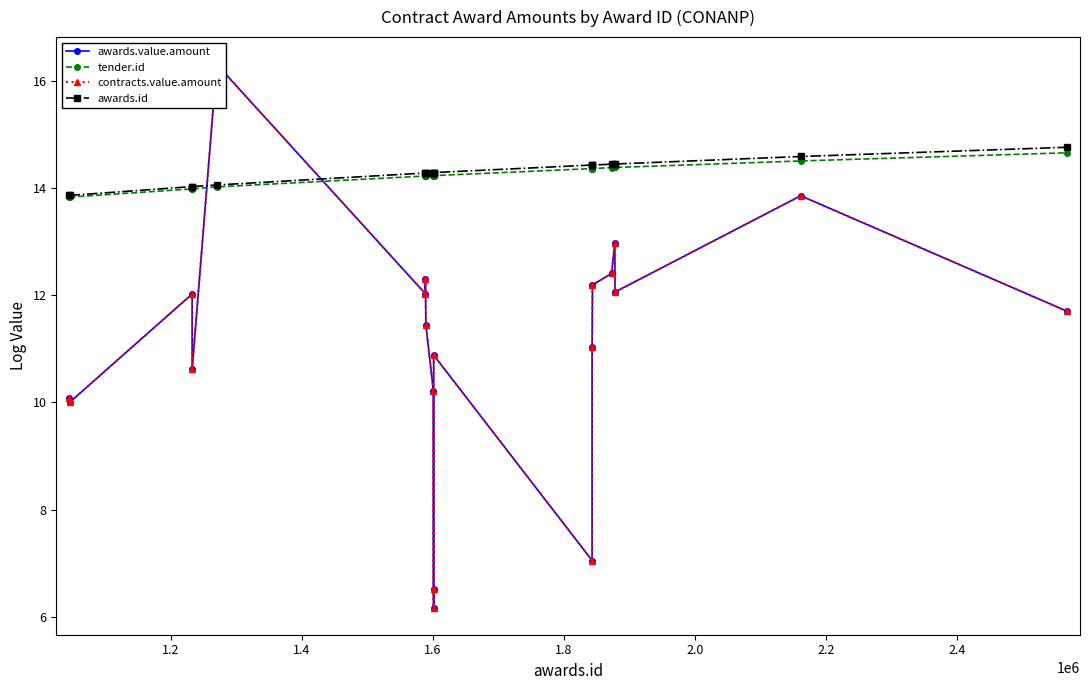

Which series has the widest spread of values?

awards.value.amount